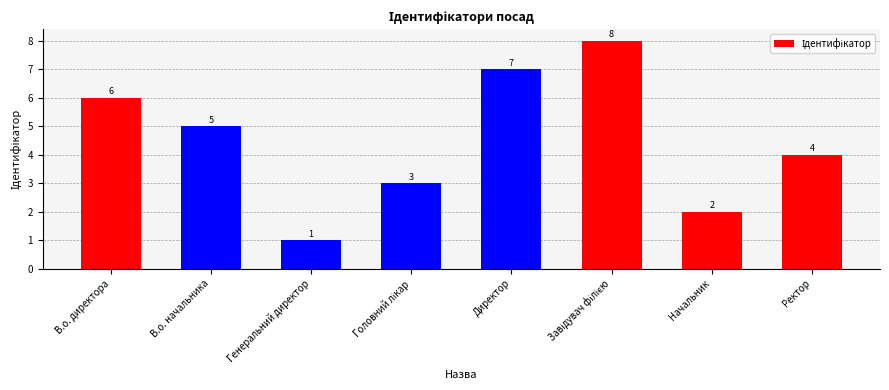

How many bars are there in total?

8